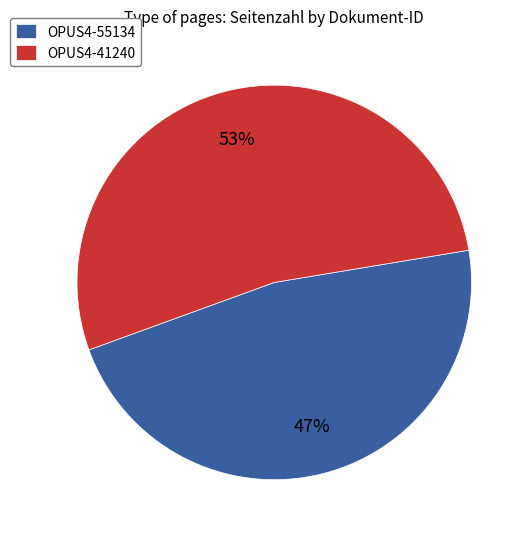

To the nearest percent, what is the difference between the OPUS4-55134 and OPUS4-41240 slice percentages?

6%